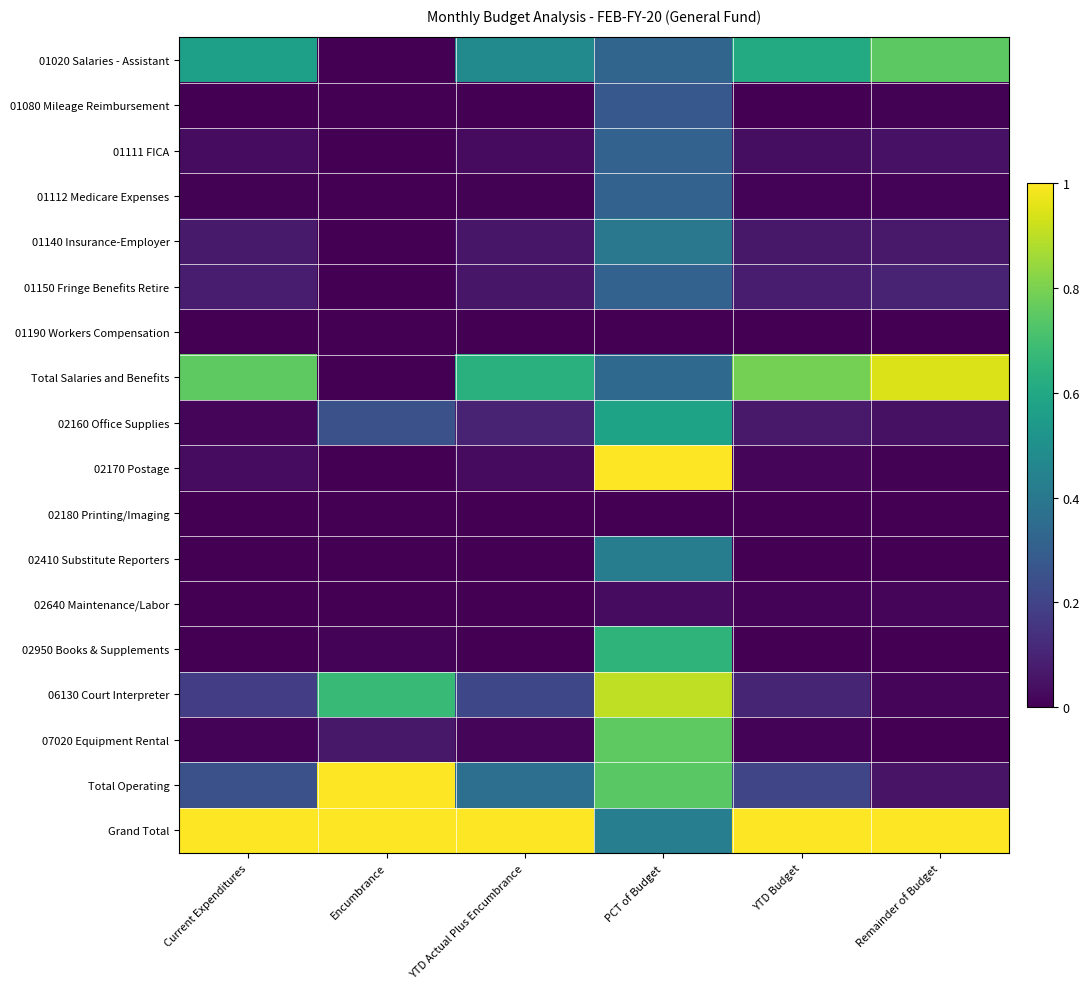

Rank the series at YTD Actual Plus Encumbrance from lowest to highest value.

02180 Printing/Imaging, 02640 Maintenance/Labor, 01190 Workers Compensation, 01080 Mileage Reimbursement, 02950 Books & Supplements, 02410 Substitute Reporters, 01112 Medicare Expenses, 07020 Equipment Rental, 01111 FICA, 02170 Postage, 01150 Fringe Benefits Retire, 01140 Insurance-Employer, 02160 Office Supplies, 06130 Court Interpreter, Total Operating, 01020 Salaries - Assistant, Total Salaries and Benefits, Grand Total